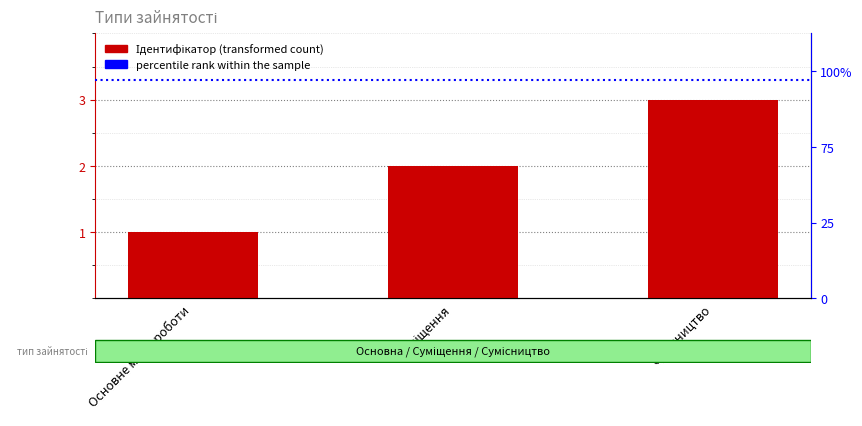

Count the values in the range 1 to 3.

3